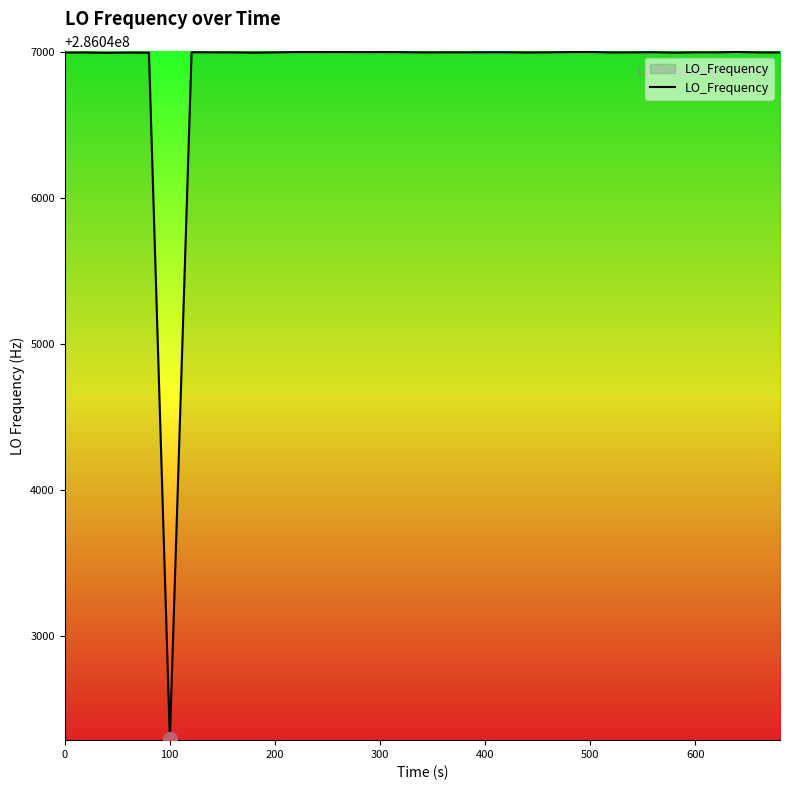

What is the smallest value displayed?

286042288.3